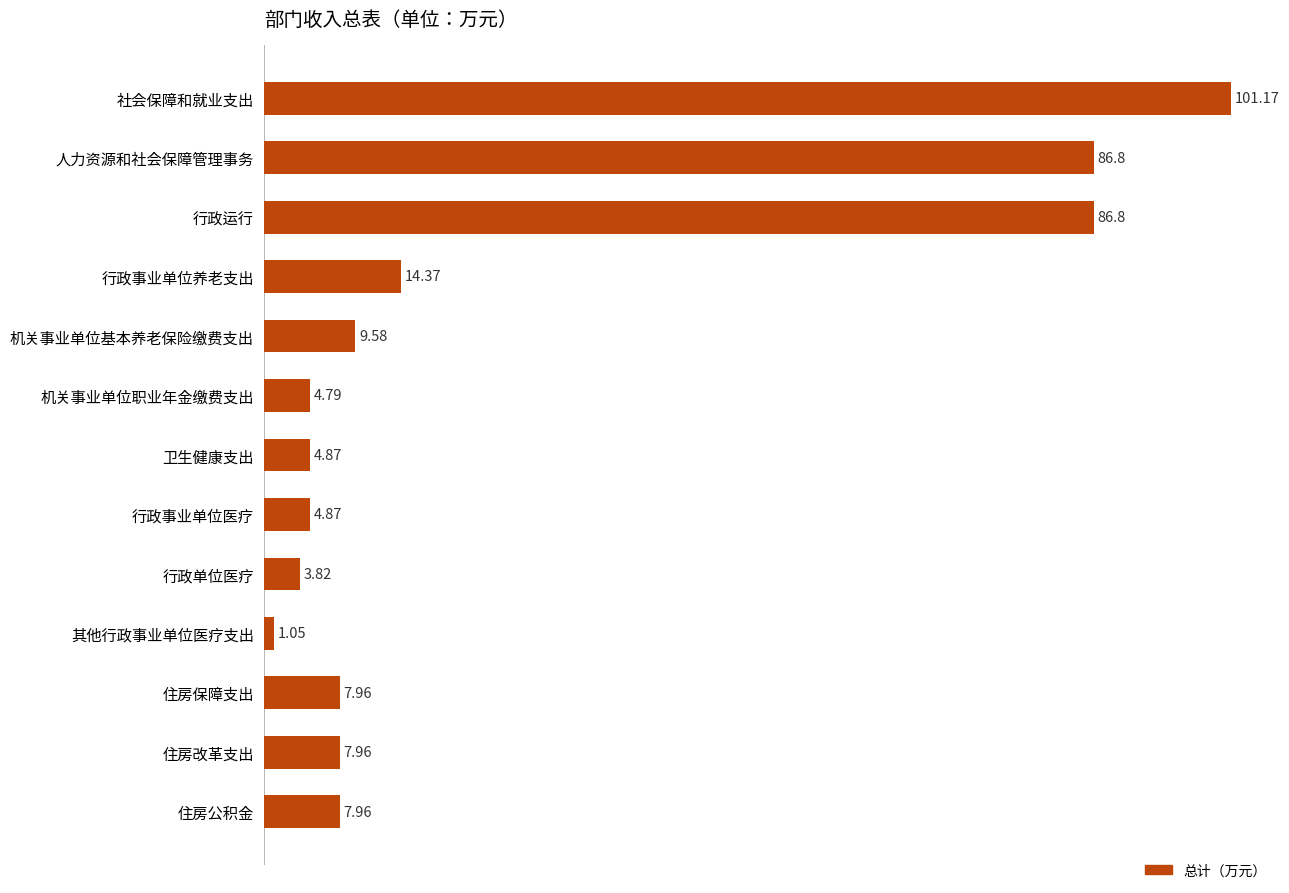

What is the label of the 7th bar from the bottom?

卫生健康支出